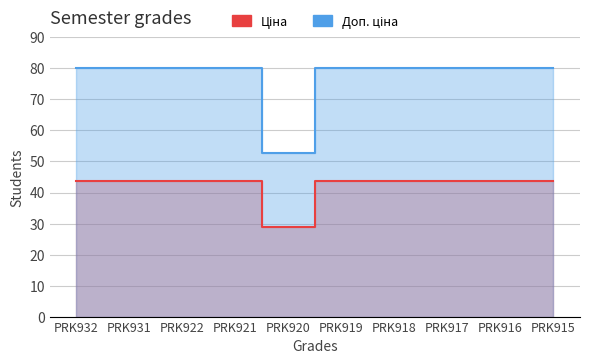

The Доп. ціна series shows 128.7 at PRK919. True or false?

False